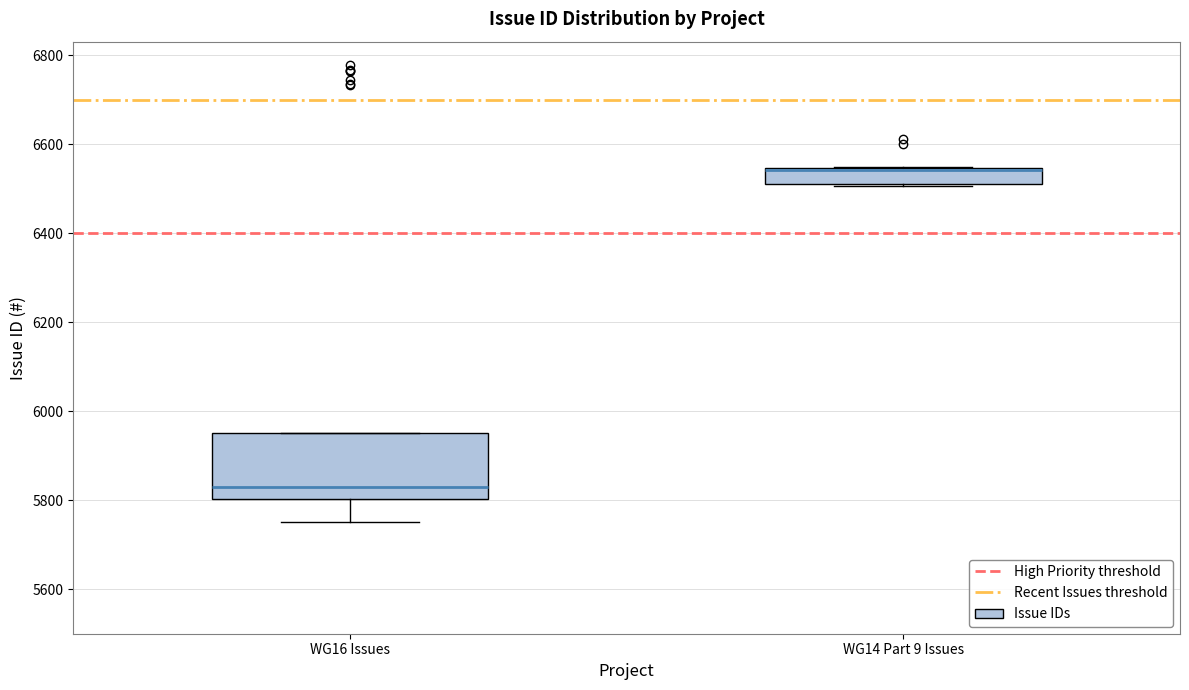

Reading left to right, transcribe this box plot: for each box, give where its median line is, the range the box spans, and where its two whiskers end, as read against the y-axis. The values are not printed on the chart, so give them approximately, as read against the axis.

WG16 Issues: median 5820, box 5800 to 5960, whiskers 5760 to 5960
WG14 Part 9 Issues: median 6540 (drawn on the box's upper edge), box 6520 to 6540, whiskers 6500 to 6540